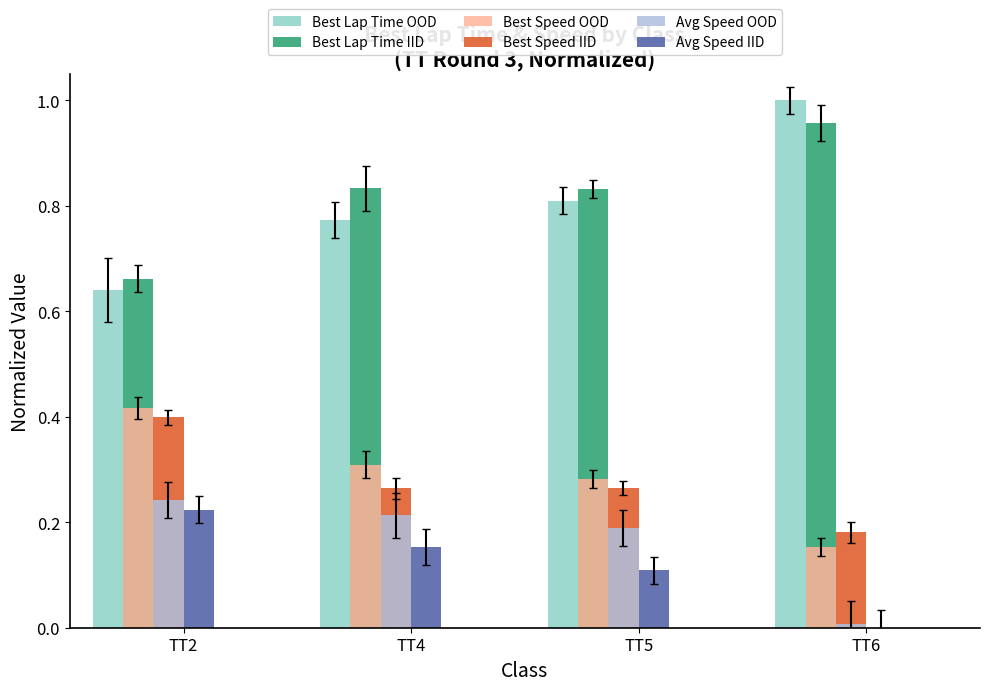

The Best Speed IID series shows 0.3 at TT4. True or false?

True